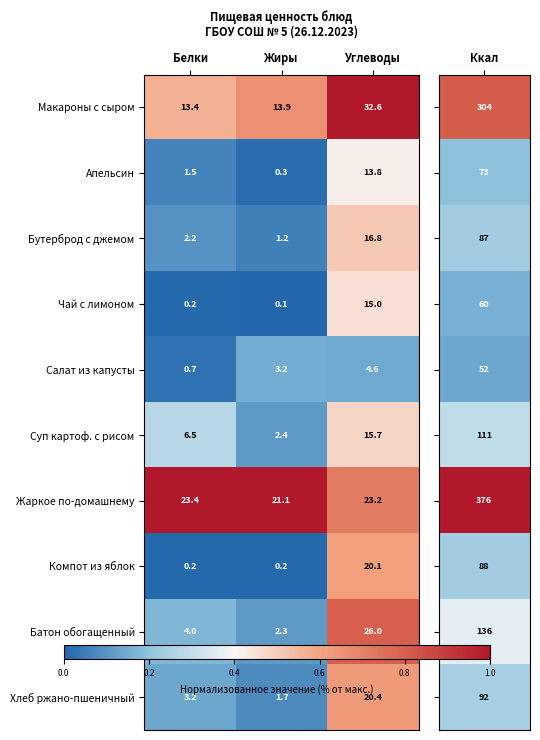

The Компот из яблок series shows 0.2 at Жиры. True or false?

True